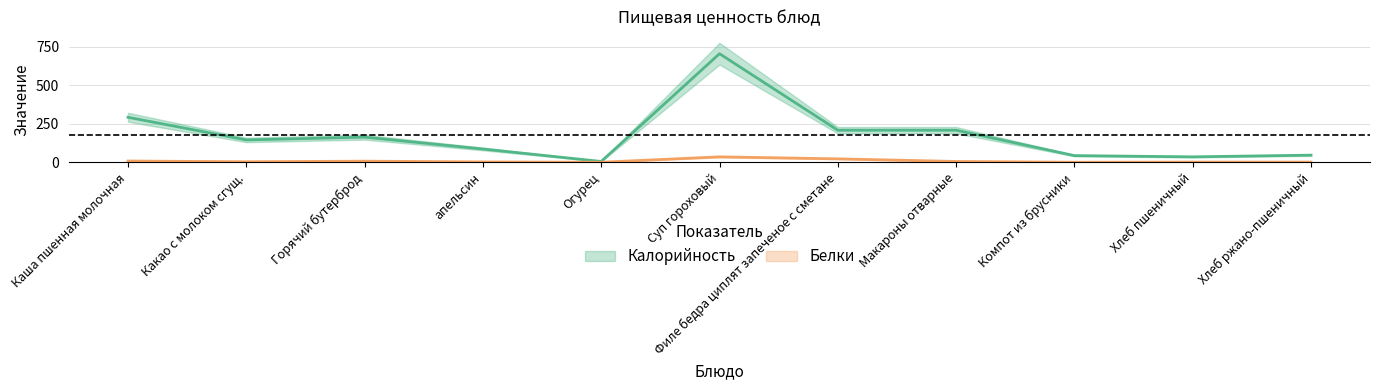

What is the difference between the second highest and second lowest values in the Белки series?

22